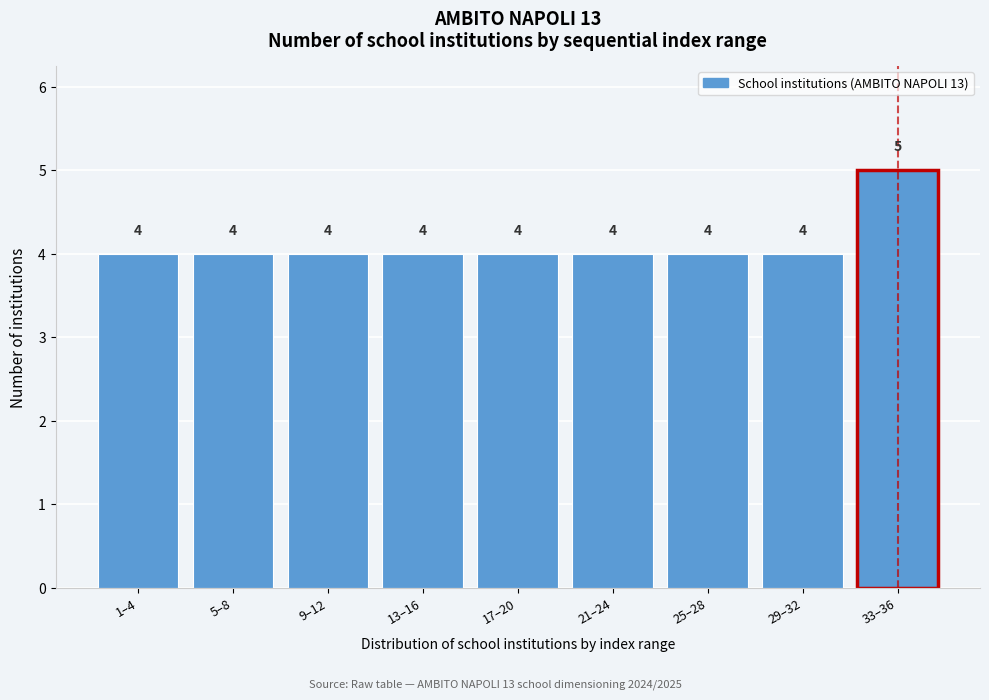

Reading right to left, extract all data points from this chart.

5	4	4	4	4	4	4	4	4